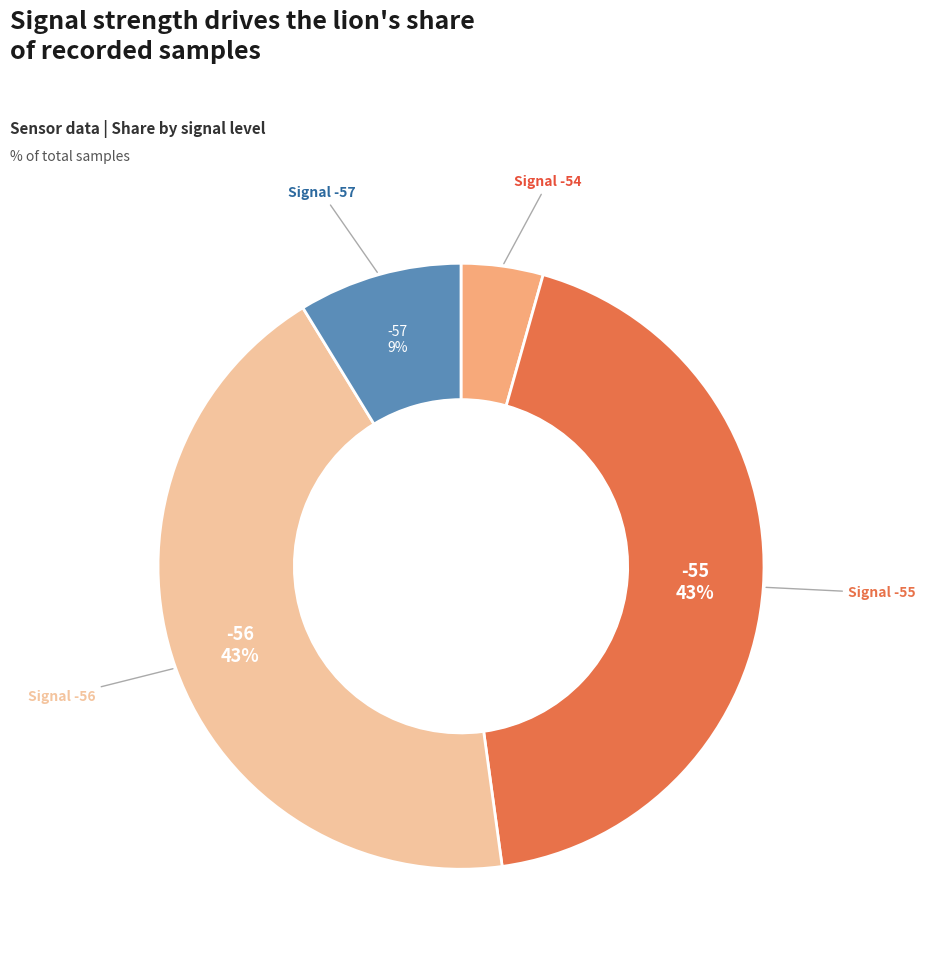

To the nearest percent, what is the difference between the largest and smallest slice percentages?

39%